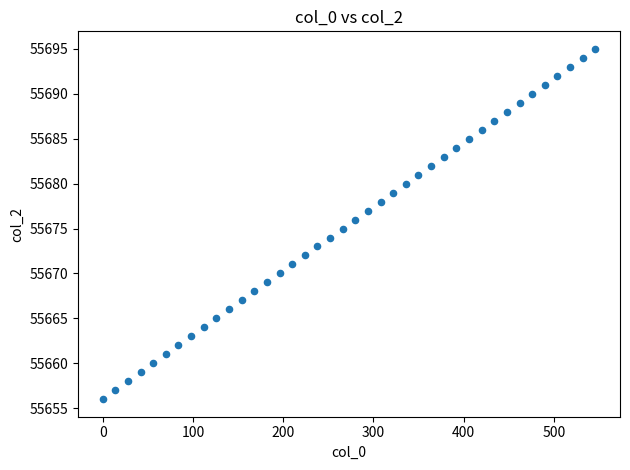

What is the range of Y values (max minus min)?

39